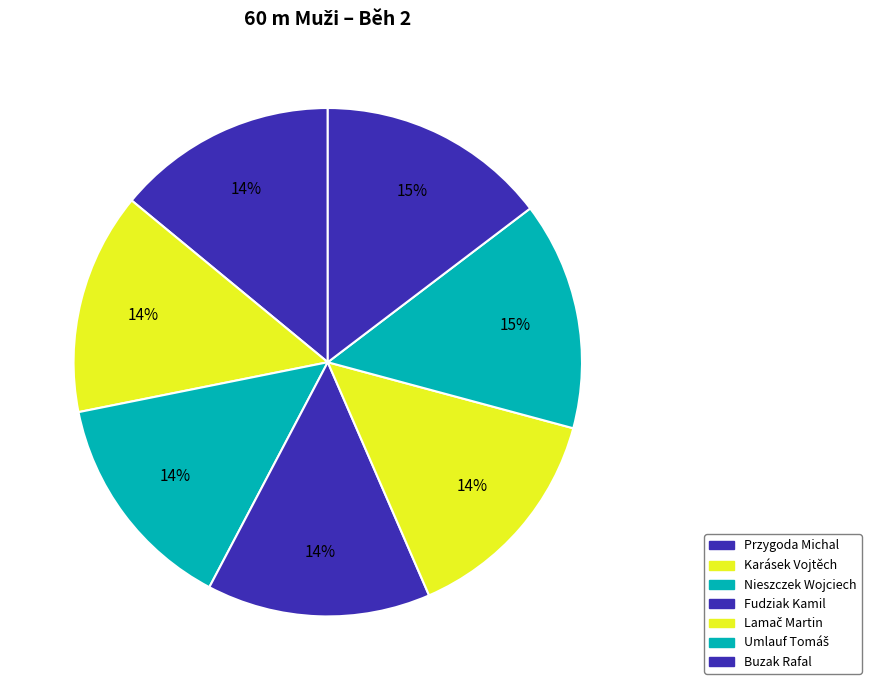

Does Lamač Martin represent more than half of the total?

No